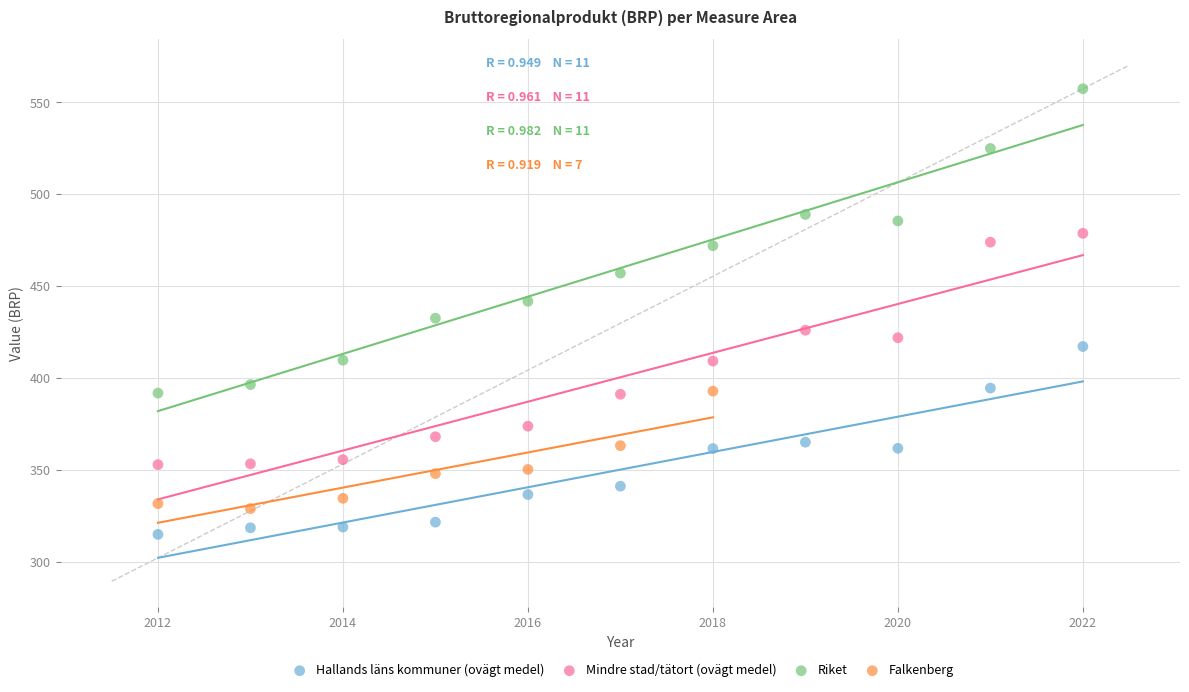

Which series has the largest Y range (max minus min)?

Riket